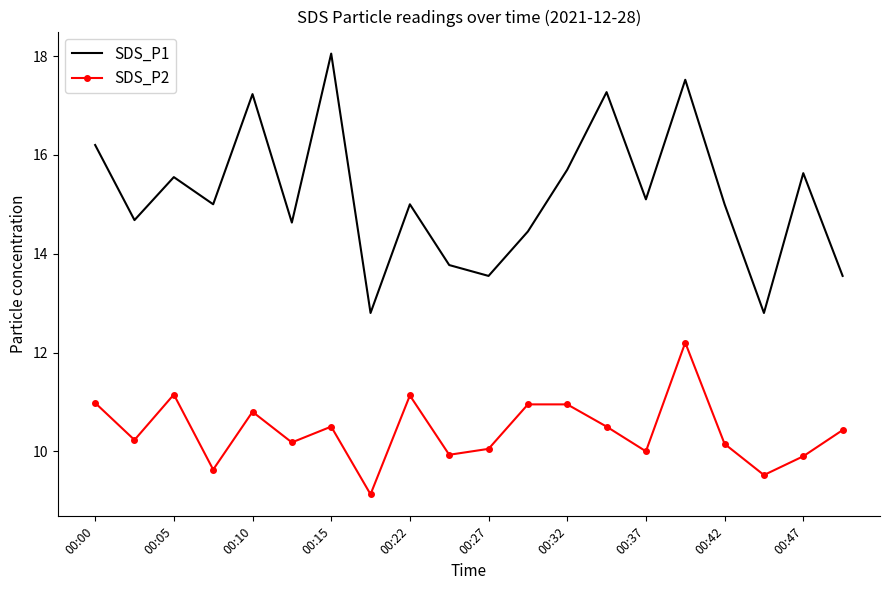

Which series has the widest spread of values?

SDS_P1